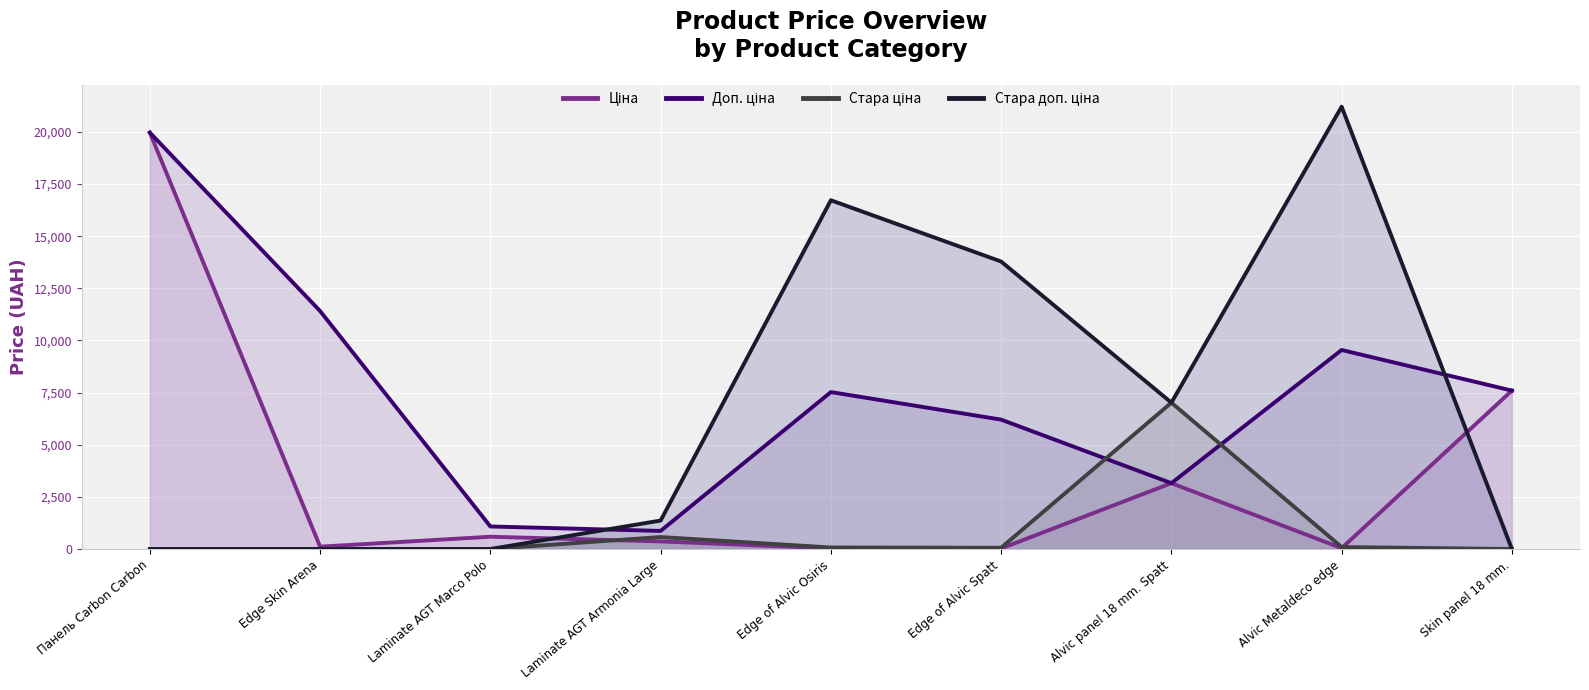

Which series has the largest range (max minus min)?

Стара доп. ціна